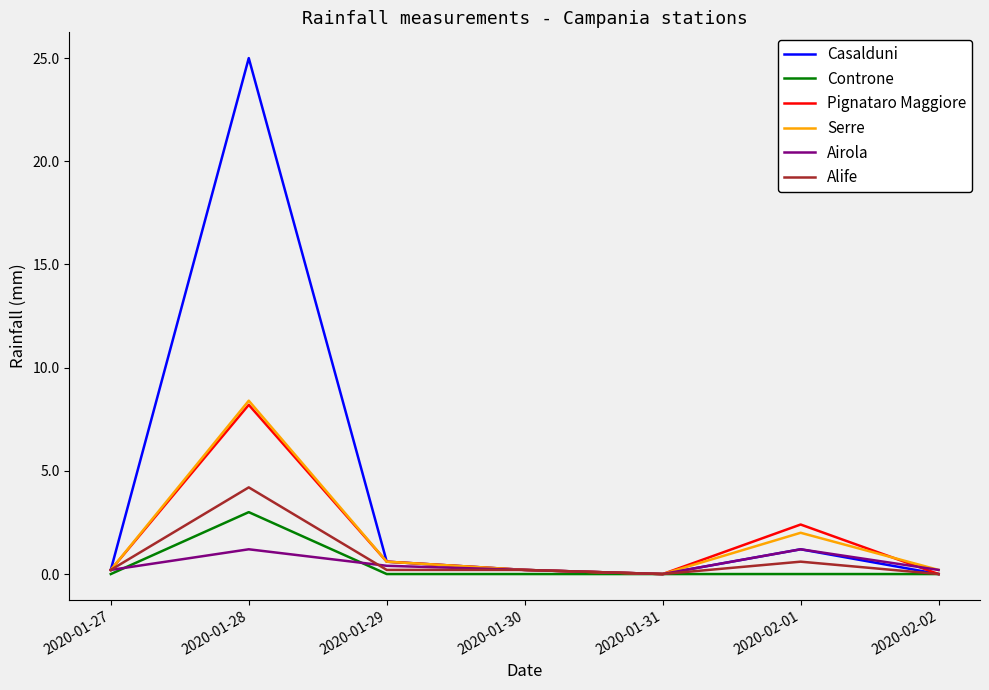

Reading left to right, transcribe all the data shown in this chart.

Casalduni: 0.2	25.0	0.6	0.2	0.0	1.2	0.0
Controne: 0.0	3.0	0.0	0.0	0.0	0.0	0.0
Pignataro Maggiore: 0.2	8.2	0.6	0.2	0.0	2.4	0.0
Serre: 0.2	8.4	0.6	0.2	0.0	2.0	0.2
Airola: 0.2	1.2	0.4	0.2	0.0	1.2	0.2
Alife: 0.2	4.2	0.2	0.2	0.0	0.6	0.0